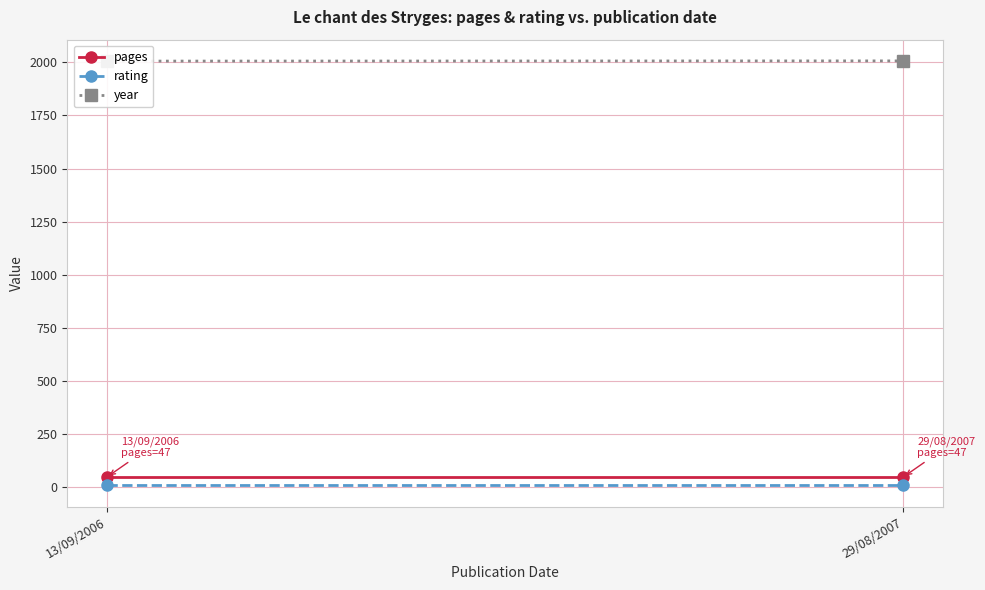

At which category is the sum across all series the highest?

29/08/2007